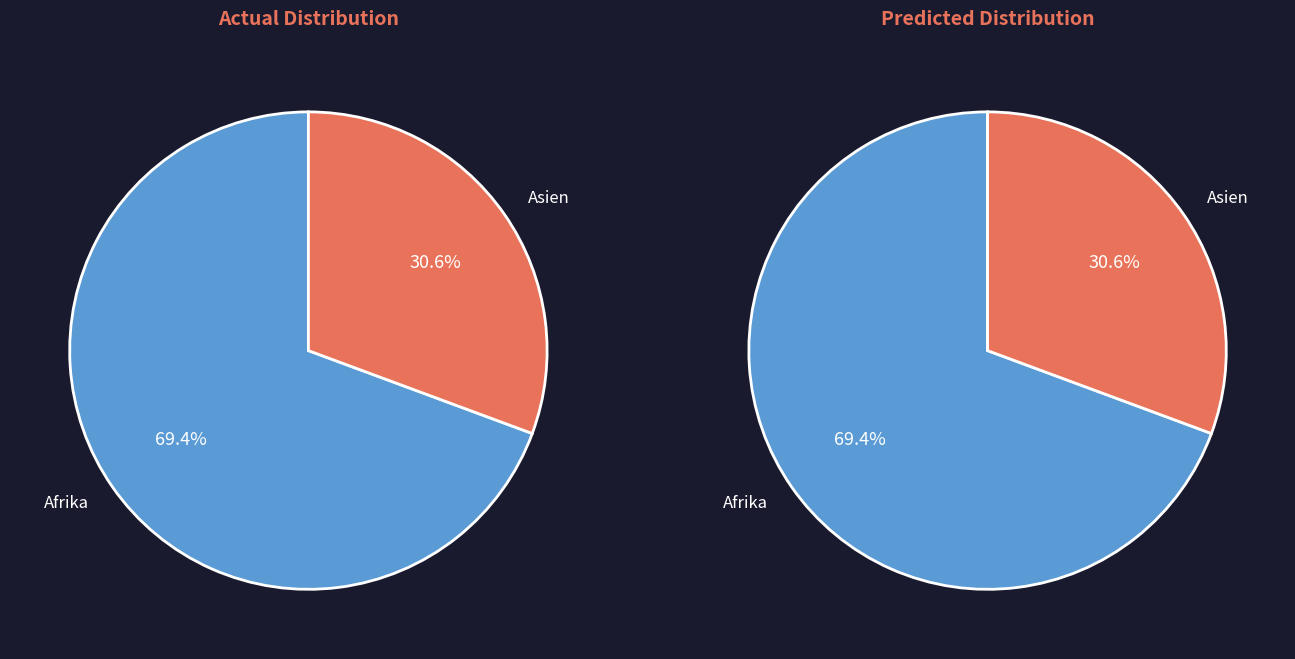

Which slice is the largest?

Afrika